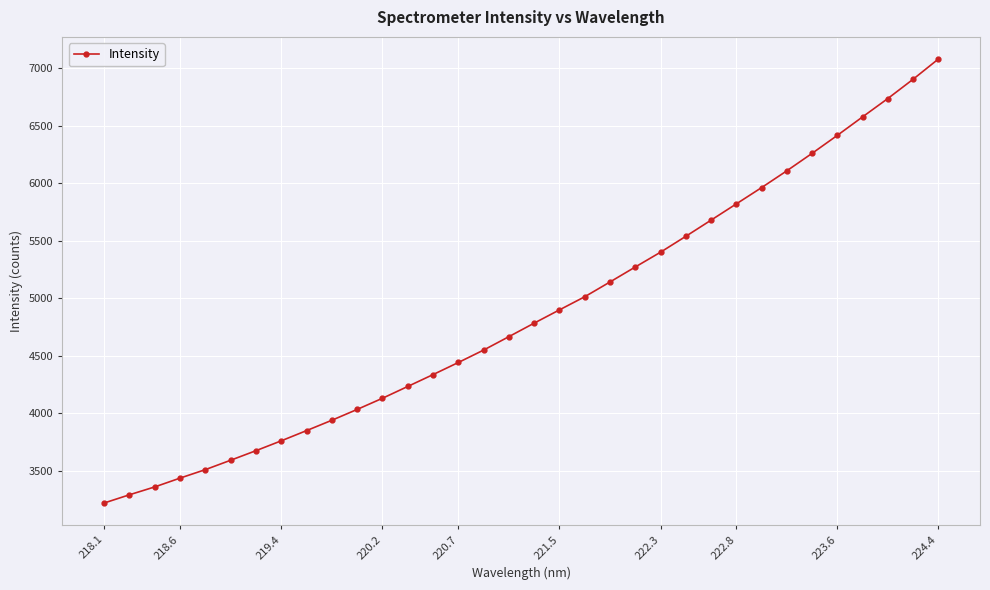

What is the sum of all values?

165650.2